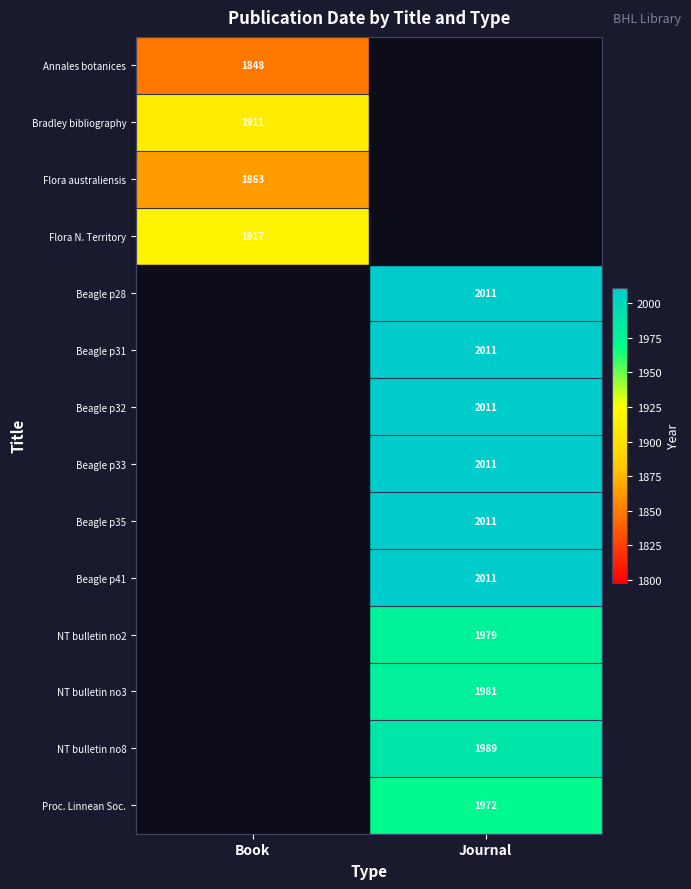

Is the value of Beagle p33 at Journal greater than the value of Bradley bibliography at Book?

Yes